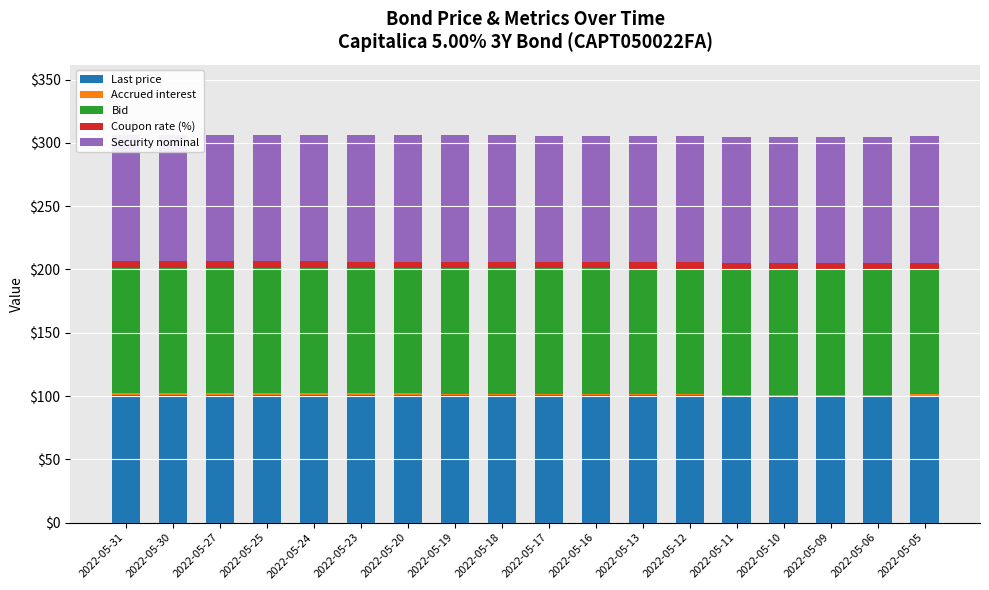

What is the spread (max minus min) of values at 2022-05-17?

99.7